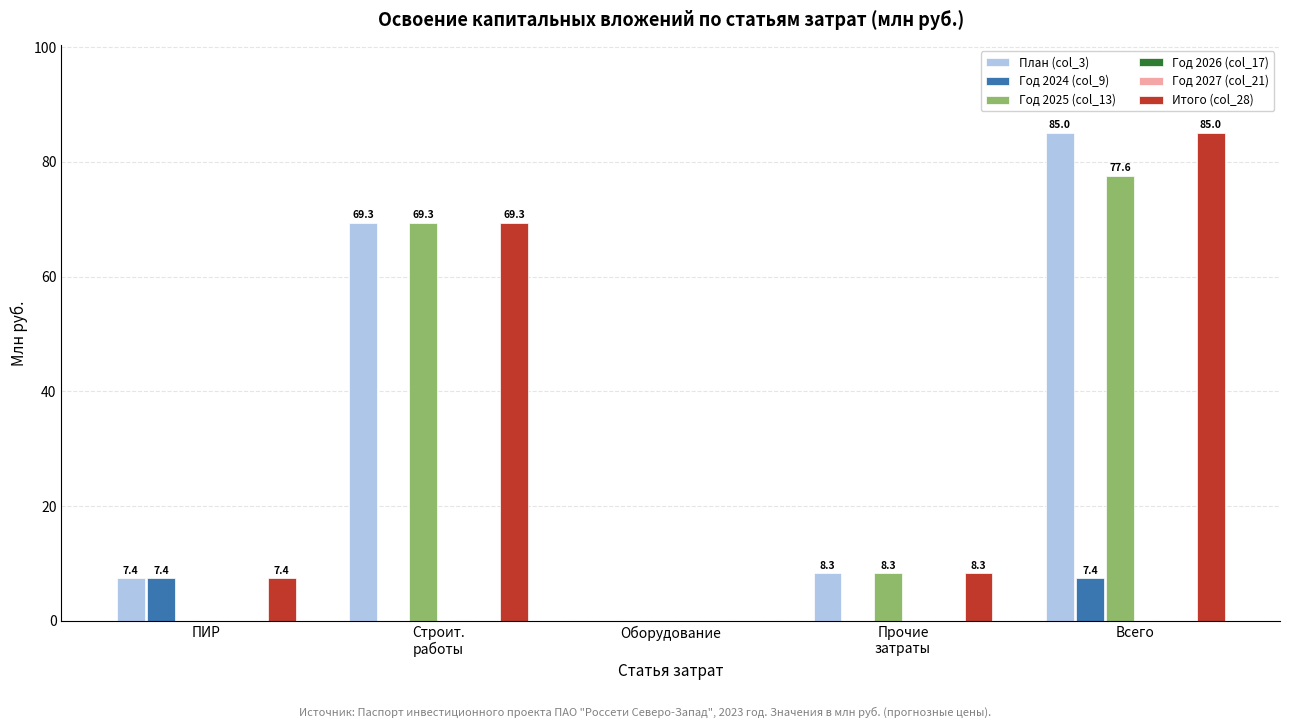

Reading right to left, what are all the values shown in this chart?

План (col_3): 85.0	8.3	0.0	69.3	7.4
Год 2024 (col_9): 7.4	0.0	0.0	0.0	7.4
Год 2025 (col_13): 77.6	8.3	0.0	69.3	0.0
Год 2026 (col_17): 0.0	0.0	0.0	0.0	0.0
Год 2027 (col_21): 0.0	0.0	0.0	0.0	0.0
Итого (col_28): 85.0	8.3	0.0	69.3	7.4